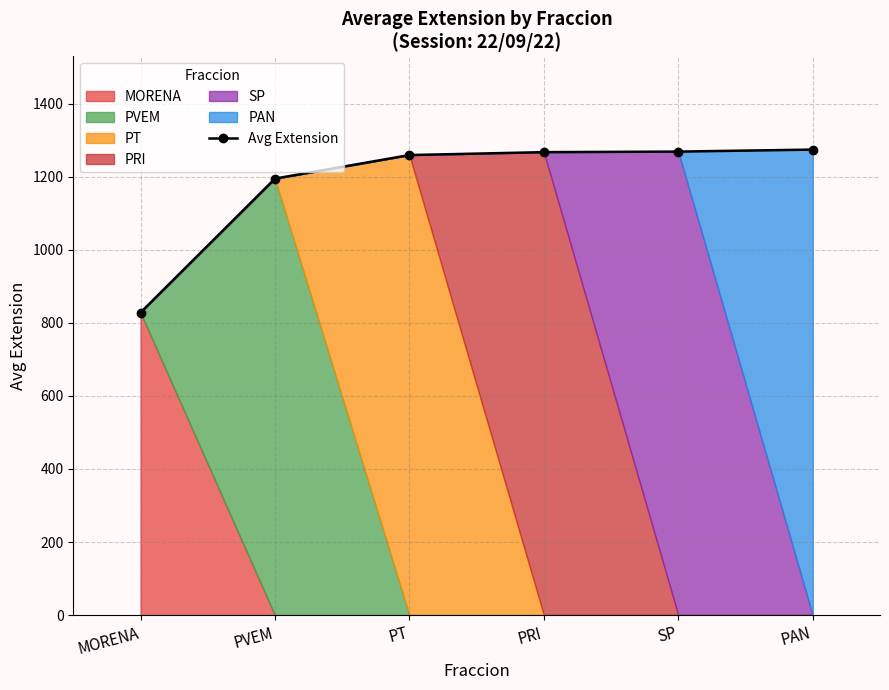

What is the sum of the values at PT and PVEM?

2453.6